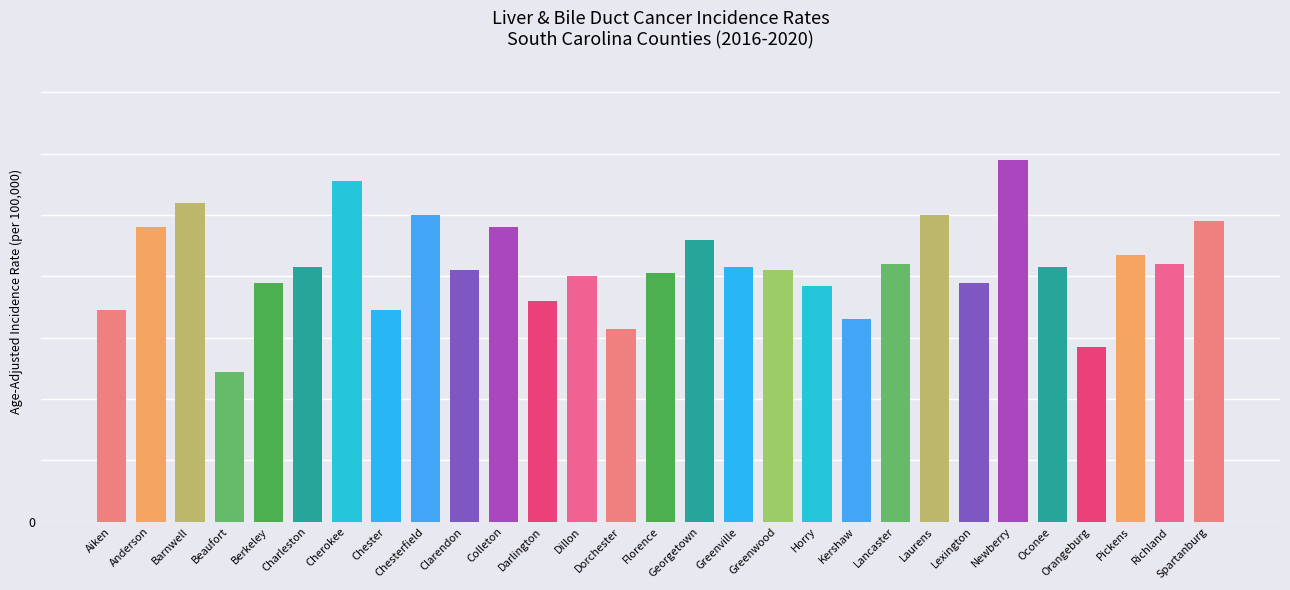

What is the average value?

8.4